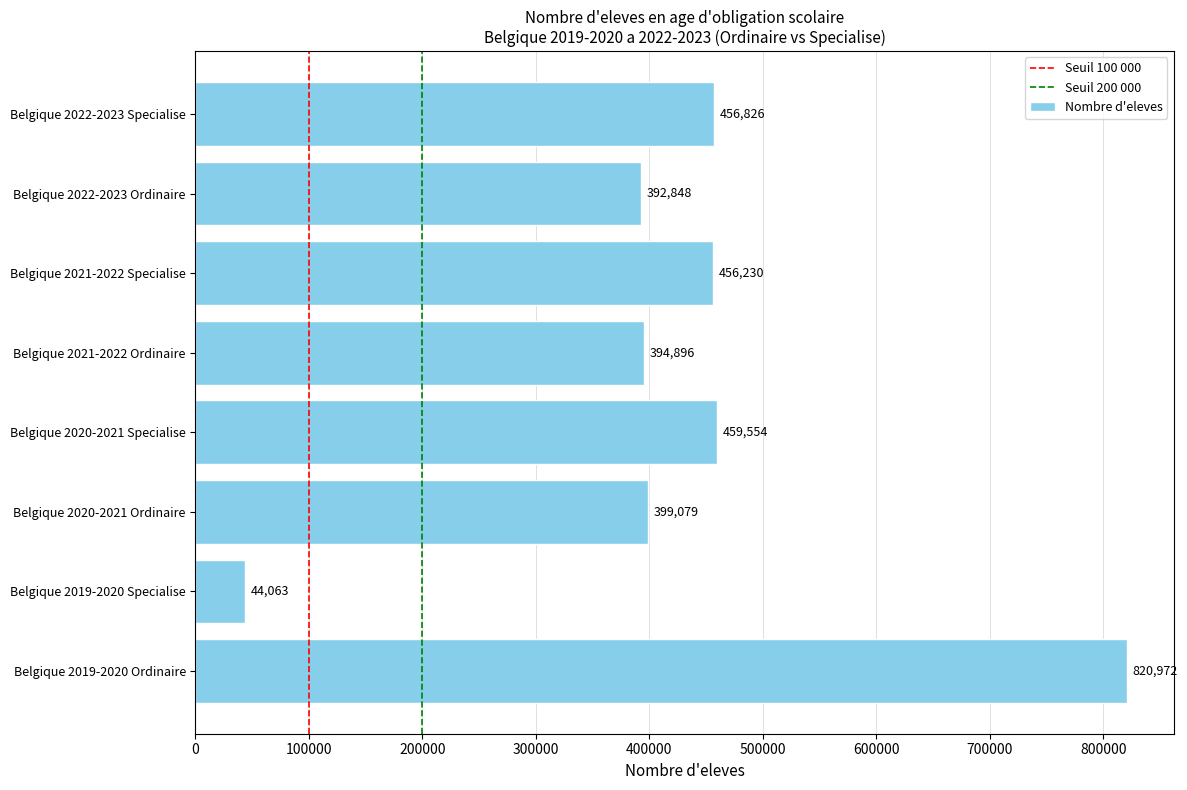

What is the change in value from Belgique 2021-2022 Ordinaire to Belgique 2021-2022 Specialise?

+61334